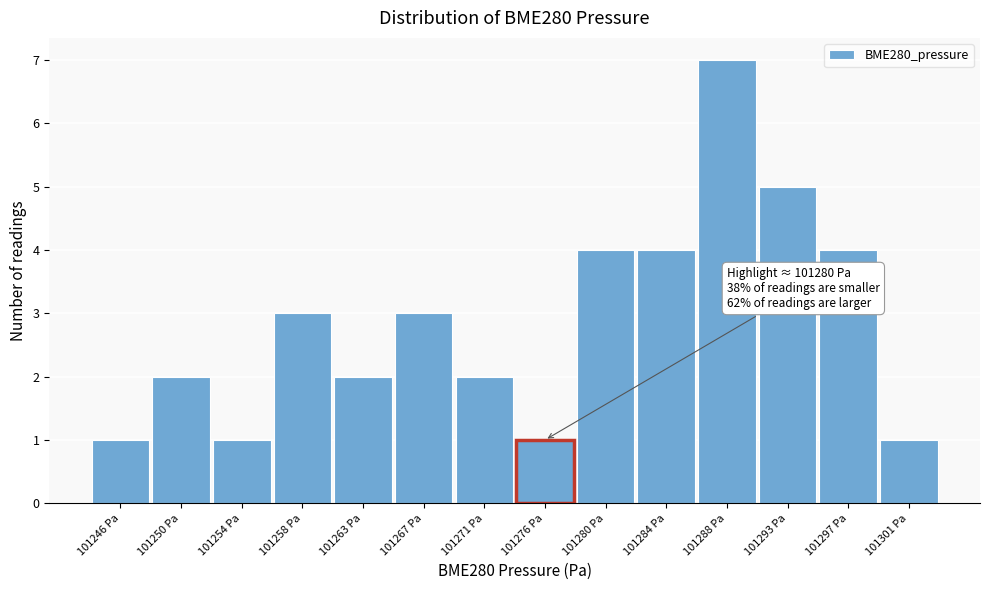

Reading right to left, transcribe all the data shown in this chart.

1	4	5	7	4	4	1	2	3	2	3	1	2	1